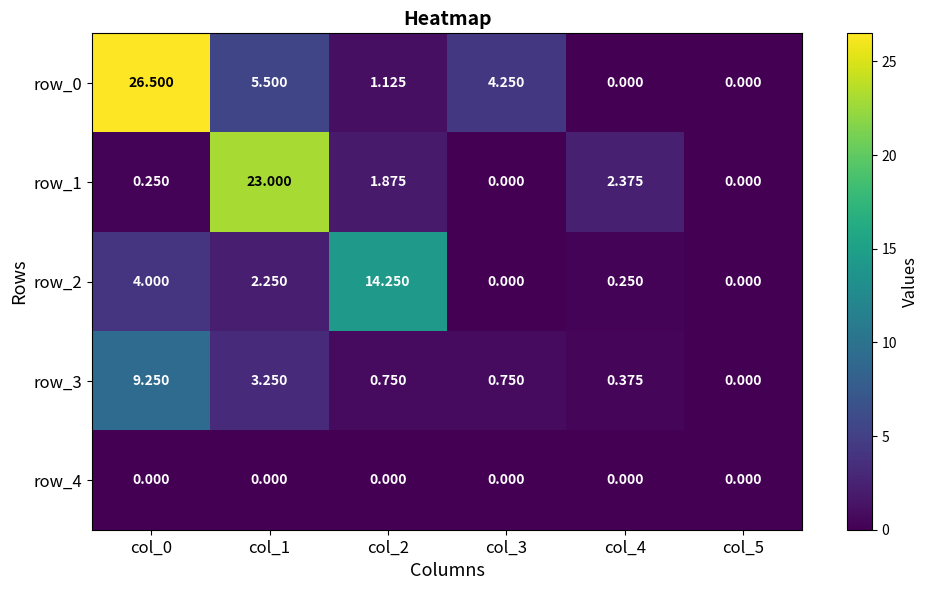

What is the sum of all row_2 values?

20.8